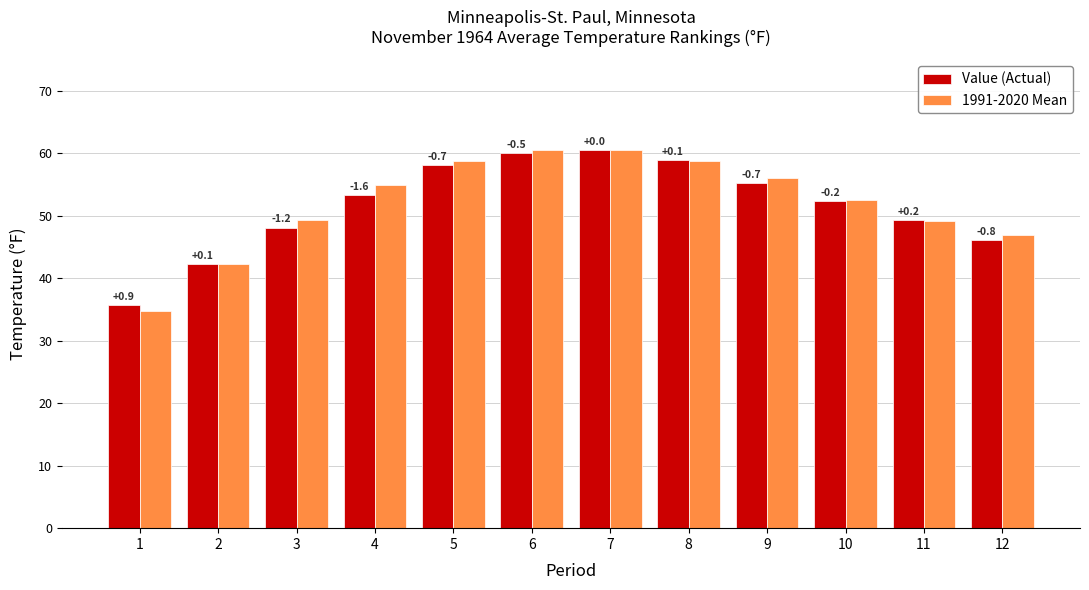

What are all the series names shown in the legend?

Value (Actual), 1991-2020 Mean